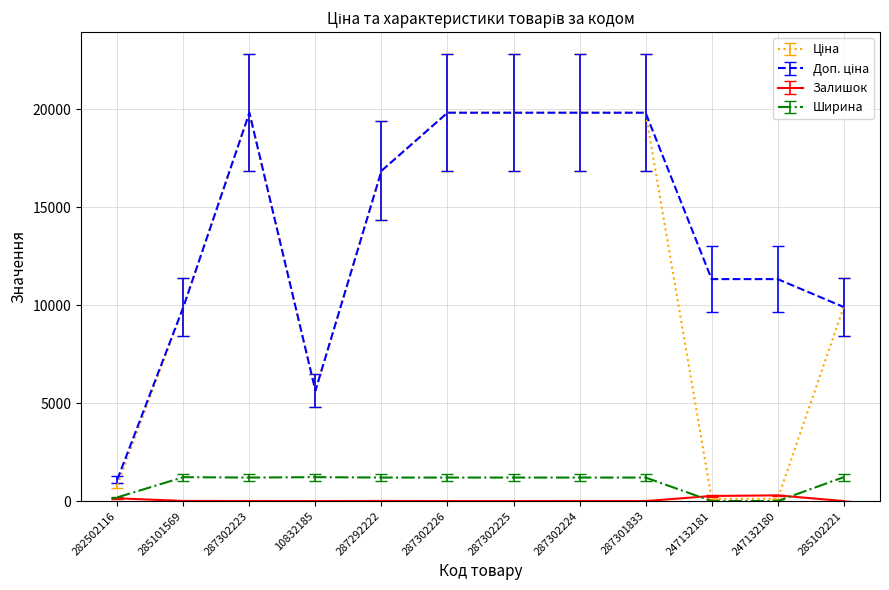

What is the greatest value displayed?

19831.1